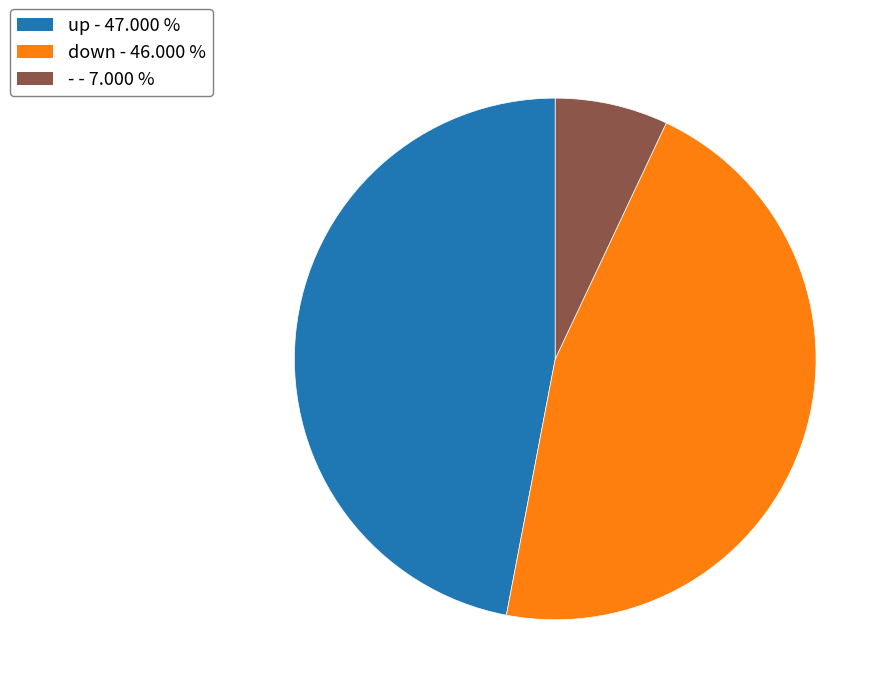

True or false: up accounts for 47% of the total.

True